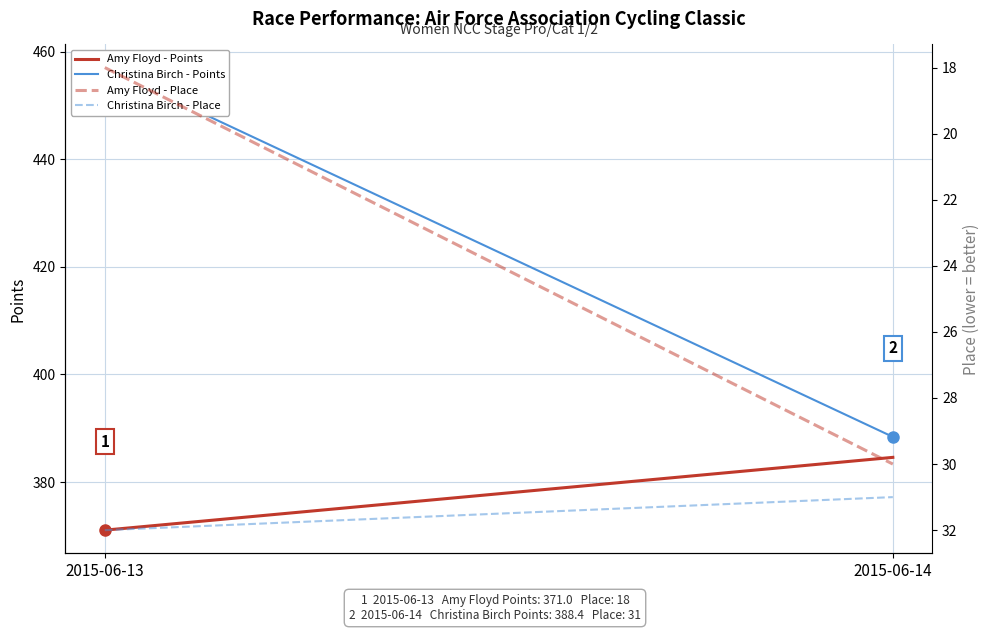

What is the sum of the Amy Floyd - Points values at 2015-06-14 and 2015-06-13?

755.6